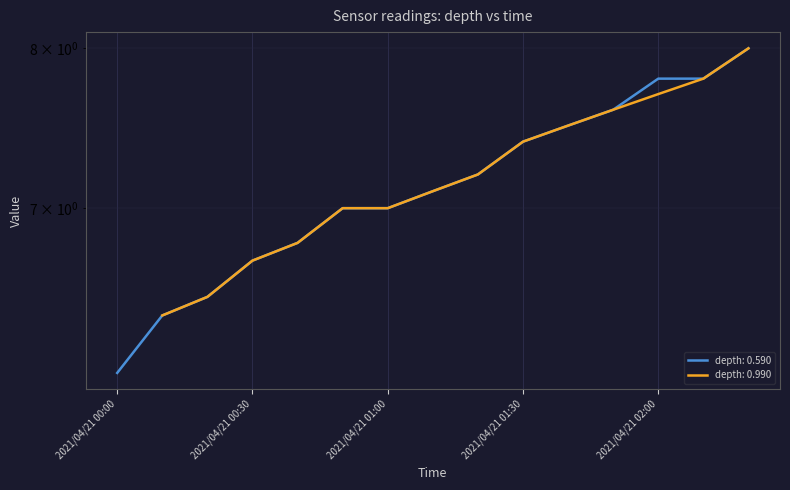

Between 2021/04/21 00:10 and 2021/04/21 00:40, which is larger?

2021/04/21 00:40